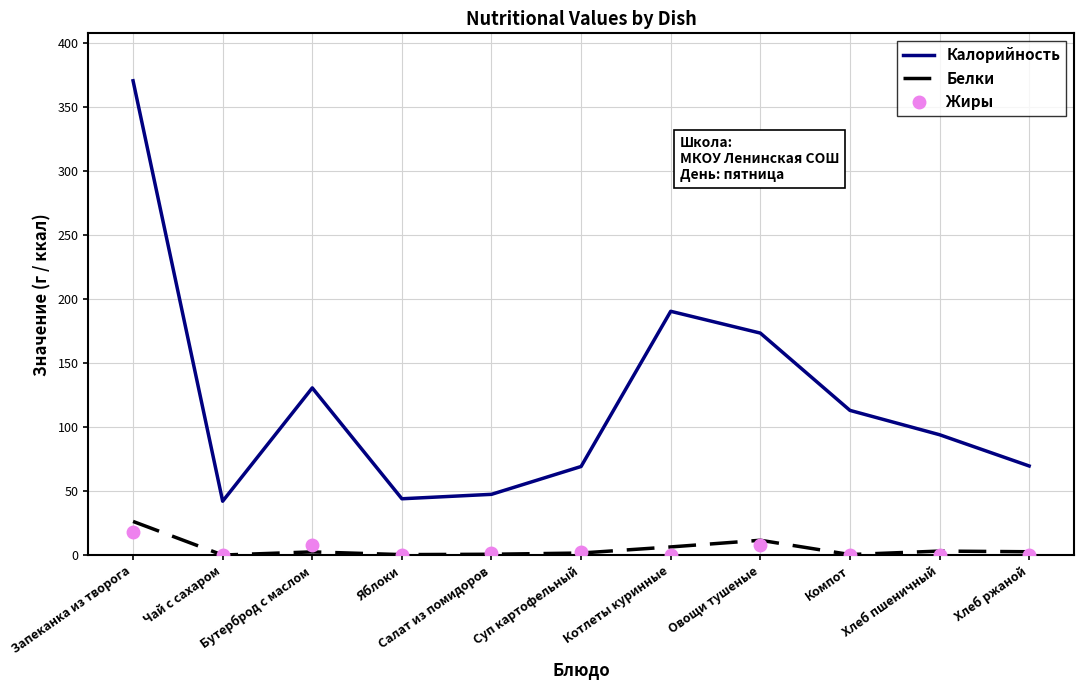

Which series has the largest range (max minus min)?

Калорийность